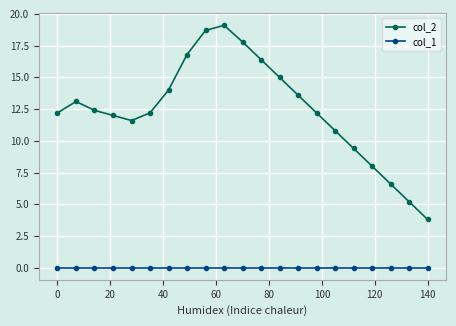

What is the greatest value displayed?

19.1